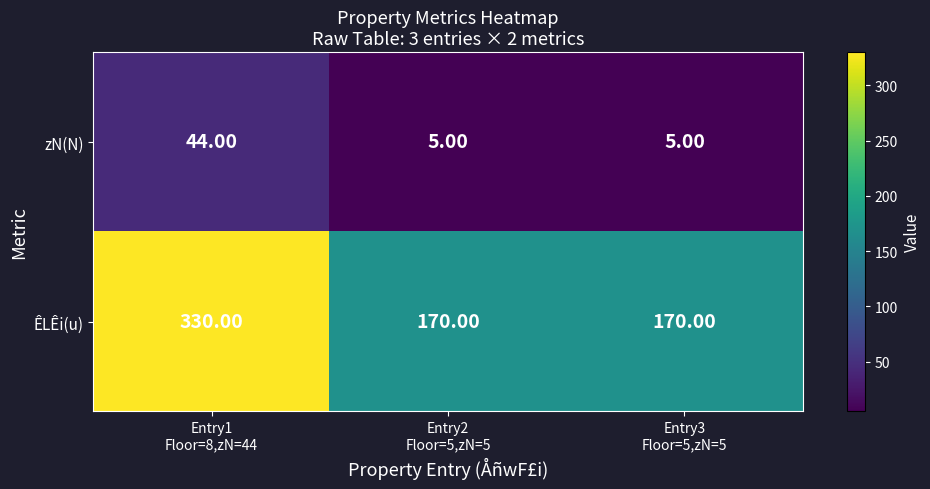

What is the average value of the ÊLÊi(u) series?

223